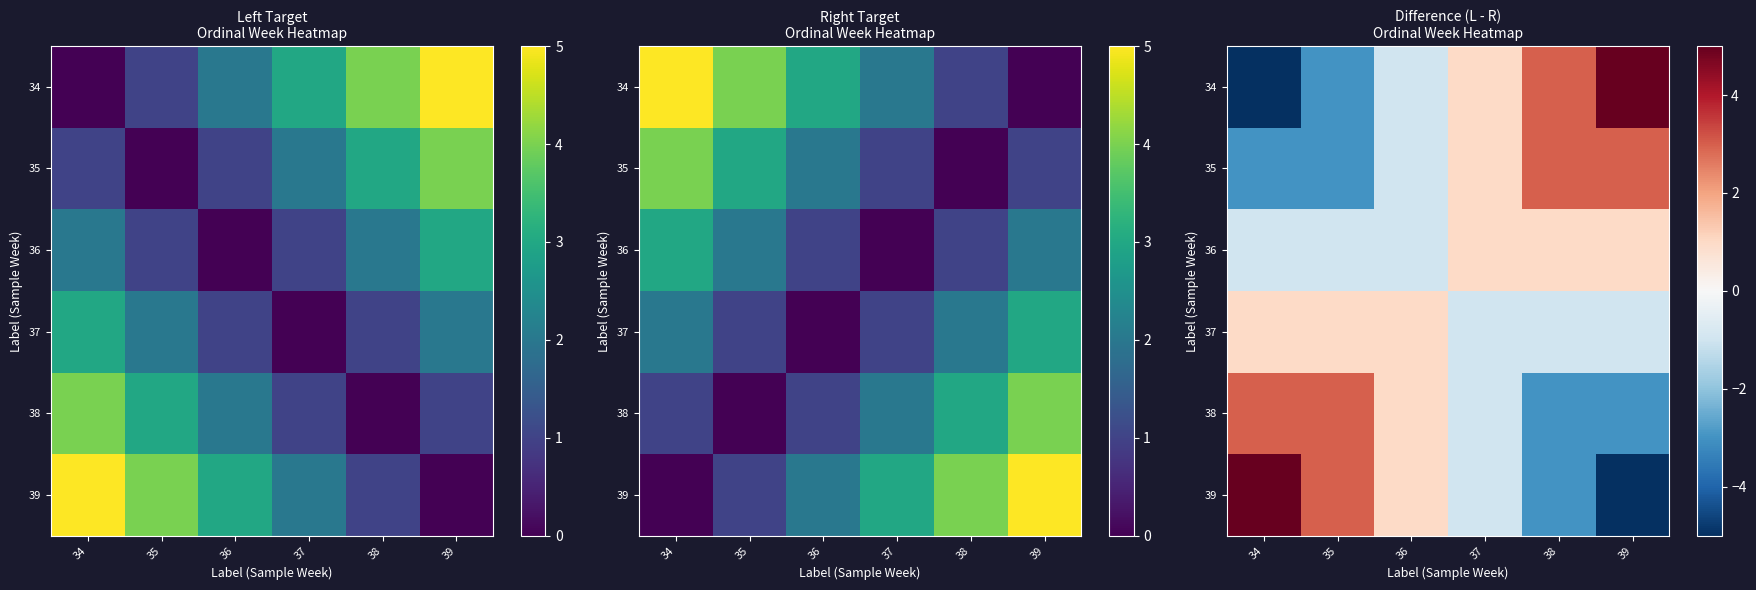

Which label corresponds to the largest value in the chart?

39